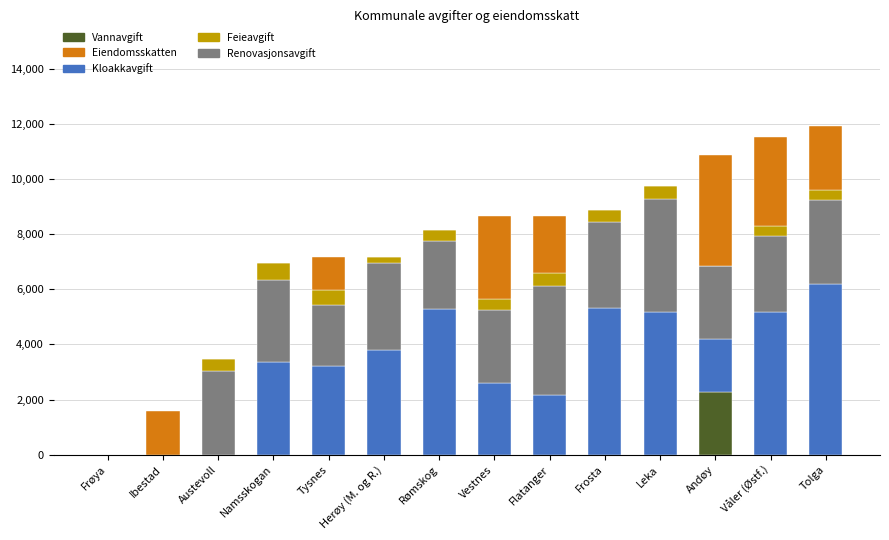

What is the total value across all series at Våler (Østf.)?

11511